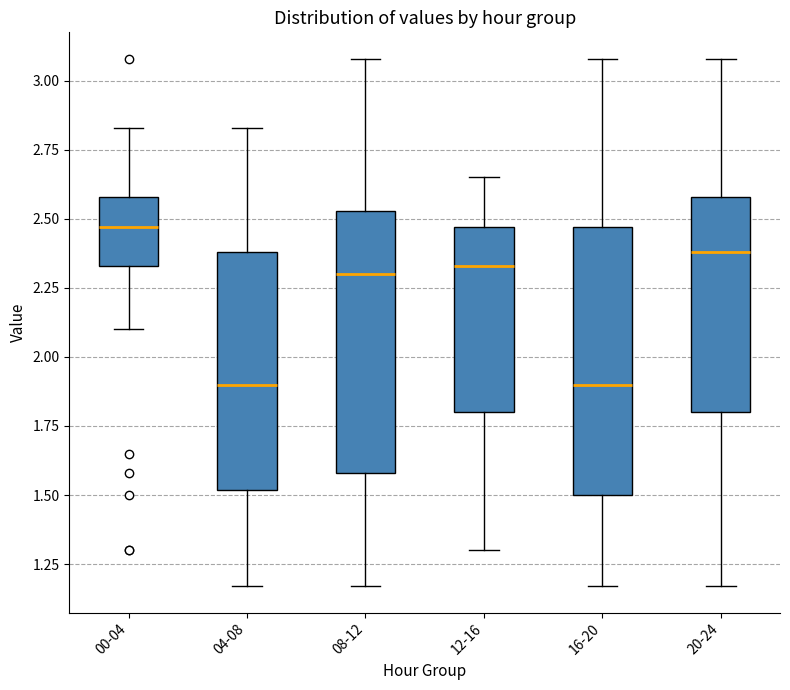

Where does the upper whisker of the box for 20-24 end on the y-axis? The values are not printed on the chart, so give them approximately, as read against the axis.

3.10